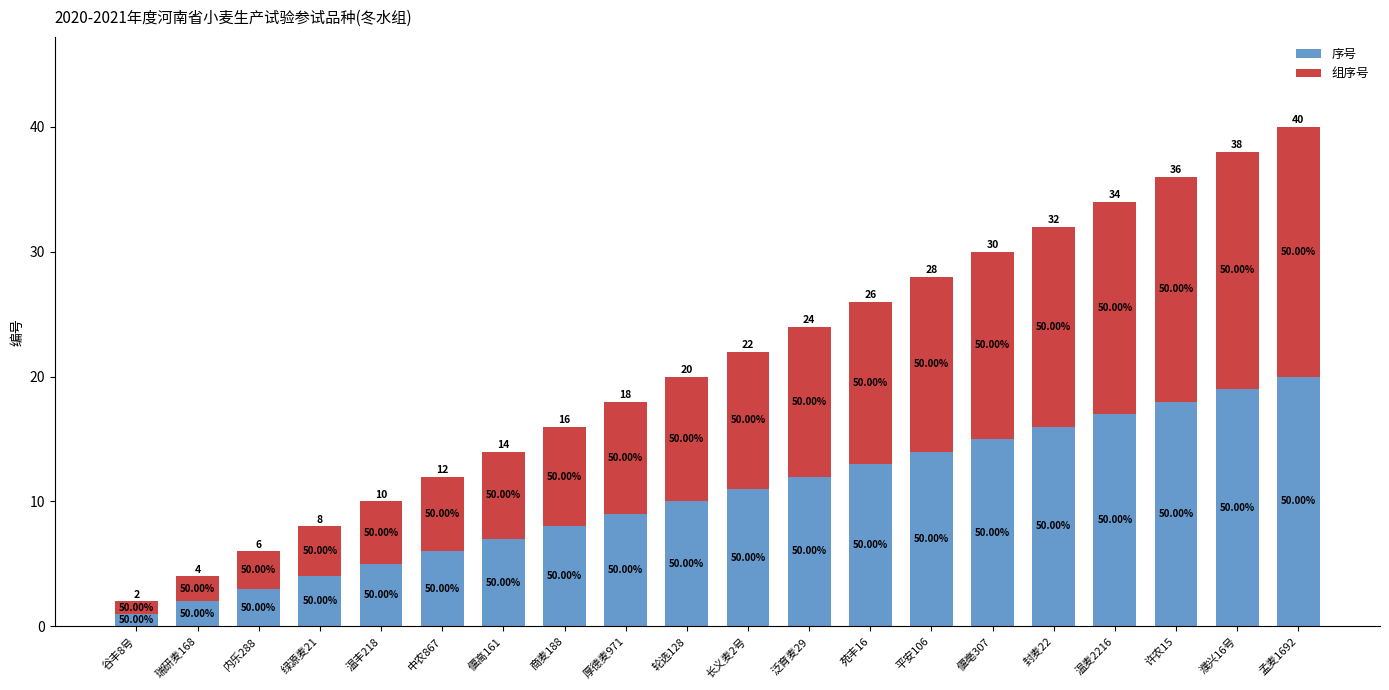

What position from the left is 谷丰8号?

1